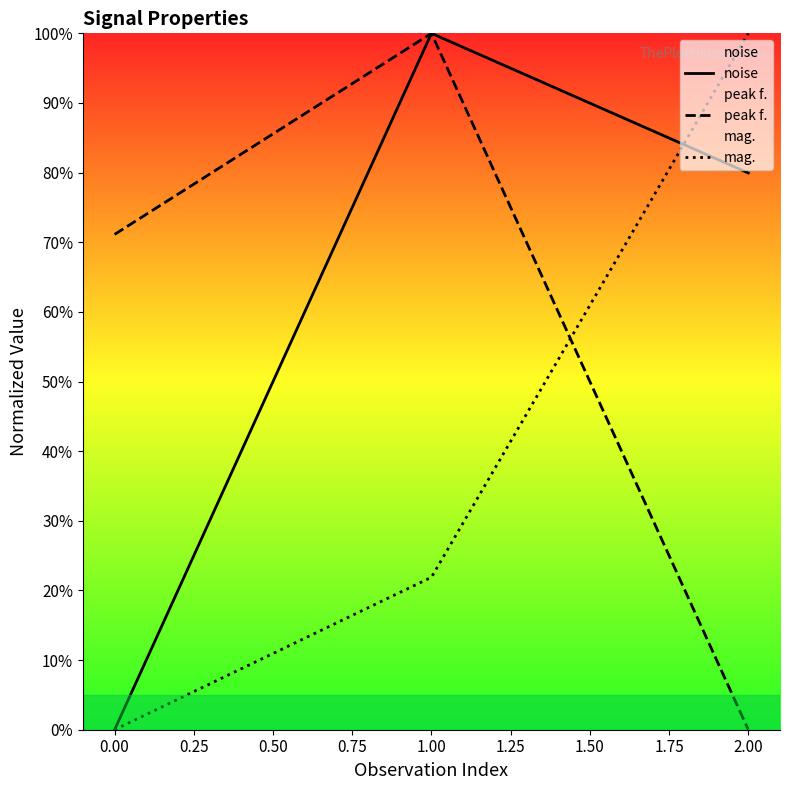

What are all the series names shown in the legend?

noise, peak f., mag.